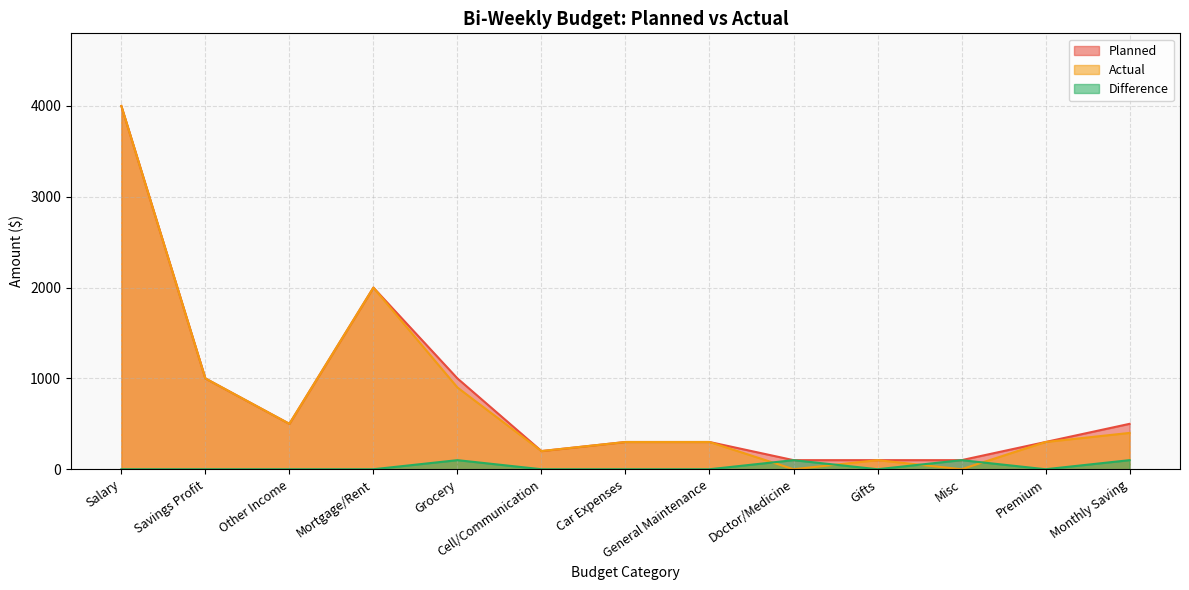

At how many categories does at least one series exceed 2425?

1